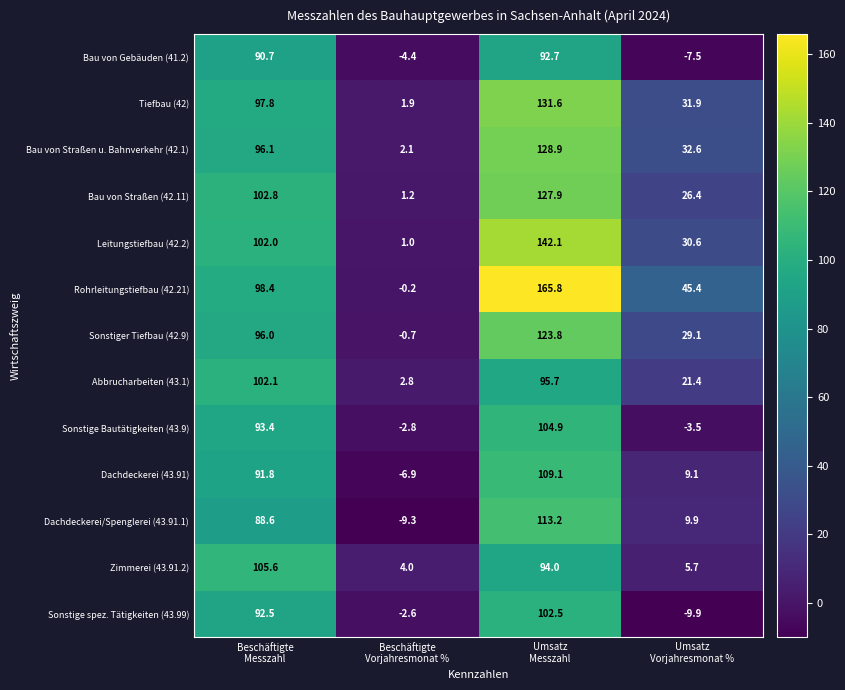

Rank the series by their maximum value, from highest to lowest.

Rohrleitungstiefbau (42.21), Leitungstiefbau (42.2), Tiefbau (42), Bau von Straßen u. Bahnverkehr (42.1), Bau von Straßen (42.11), Sonstiger Tiefbau (42.9), Dachdeckerei/Spenglerei (43.91.1), Dachdeckerei (43.91), Zimmerei (43.91.2), Sonstige Bautätigkeiten (43.9), Sonstige spez. Tätigkeiten (43.99), Abbrucharbeiten (43.1), Bau von Gebäuden (41.2)